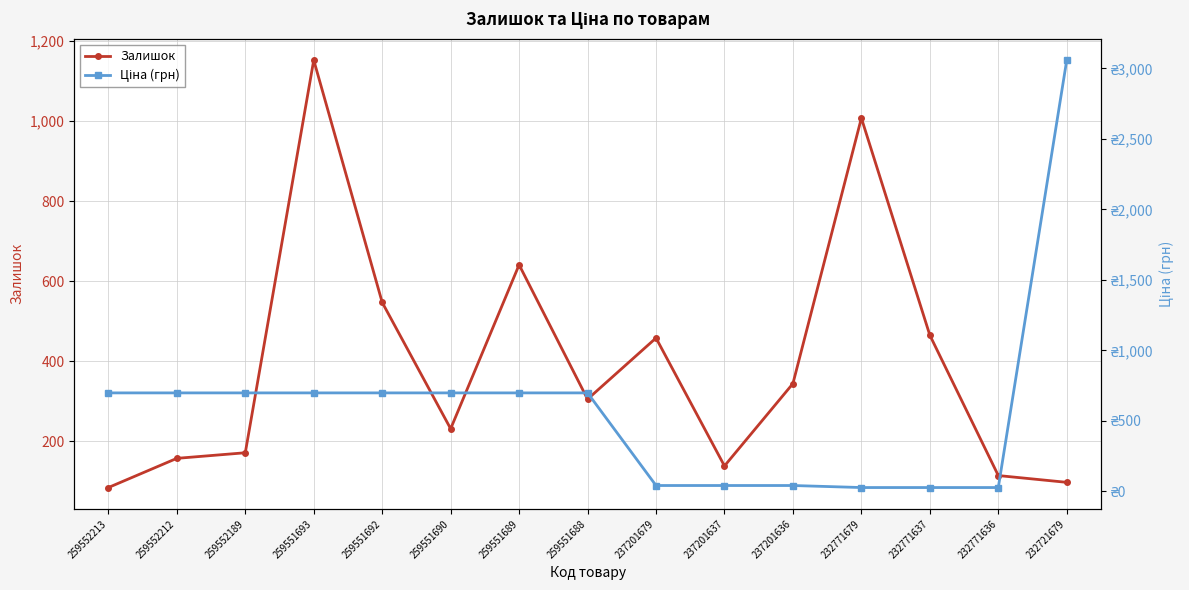

How many interior local peaks does the Залишок series have?

4